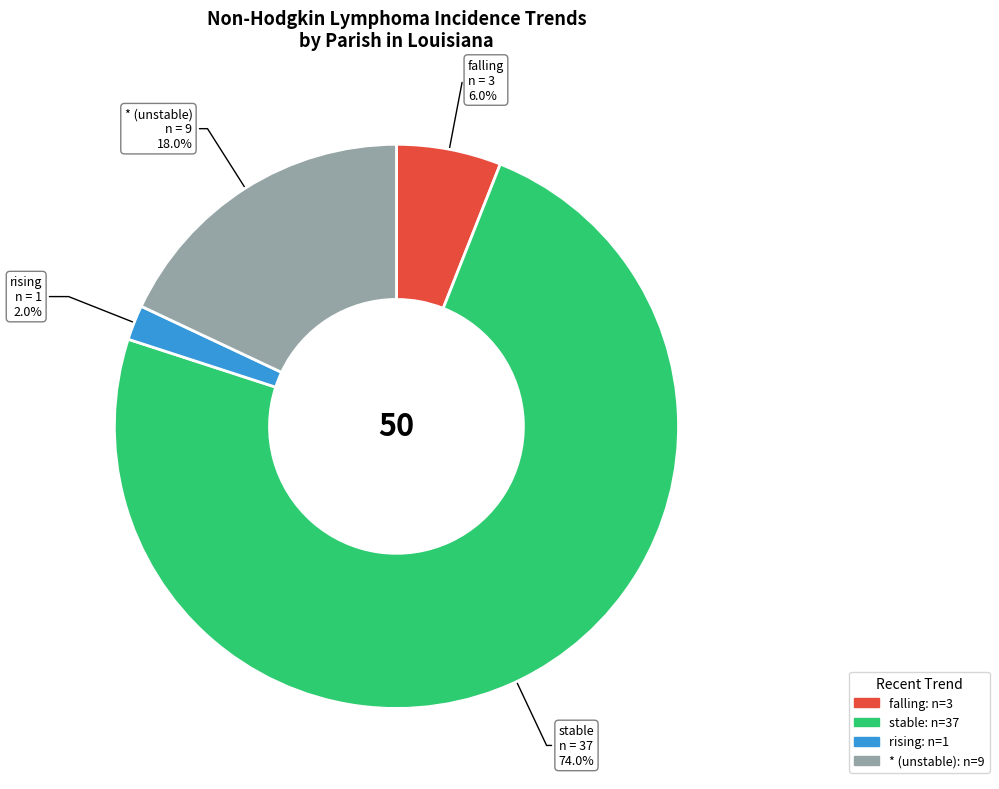

Which has a higher value, rising or *?

*